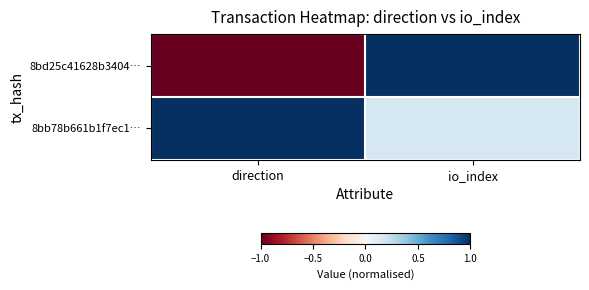

What is the total value across all series at io_index?

1.2